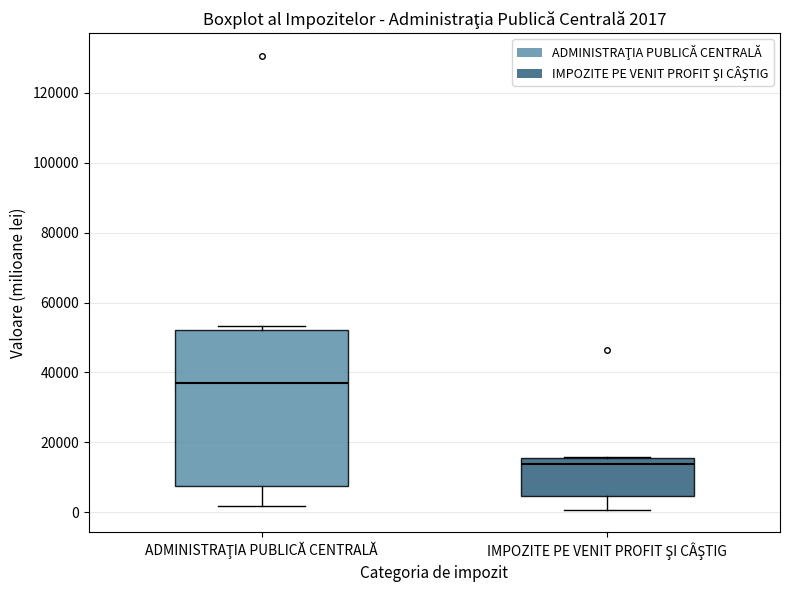

Which box has the highest median line?

ADMINISTRAŢIA PUBLICĂ CENTRALĂ